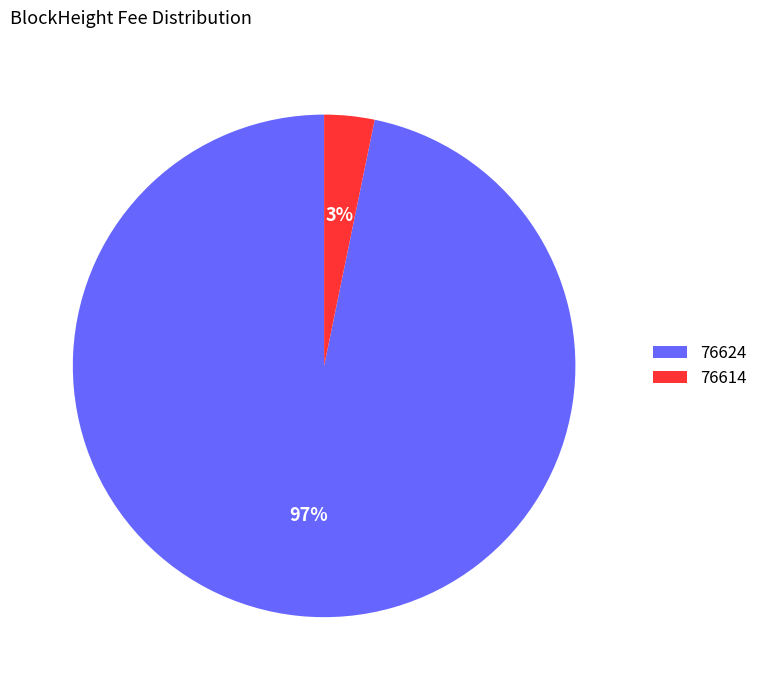

Is the sum of 76614 and 76624 greater than half?

Yes